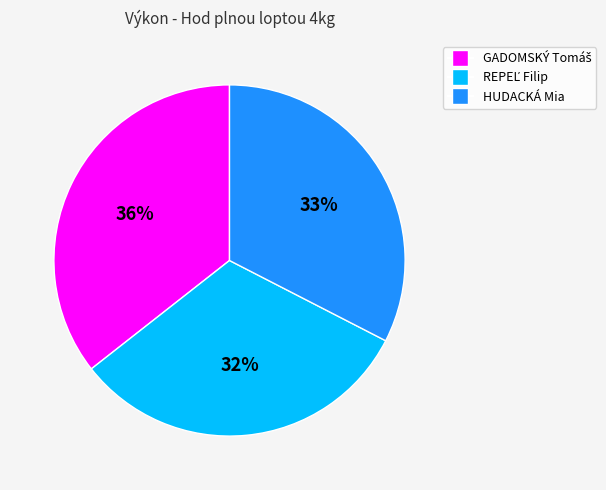

To the nearest percent, what is the difference between the largest and smallest slice percentages?

4%